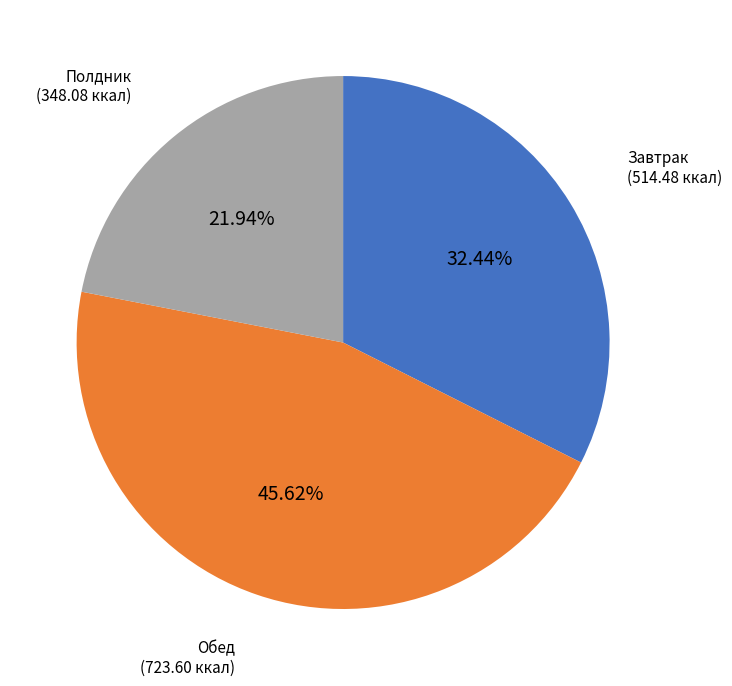

Does Полдник represent more than half of the total?

No